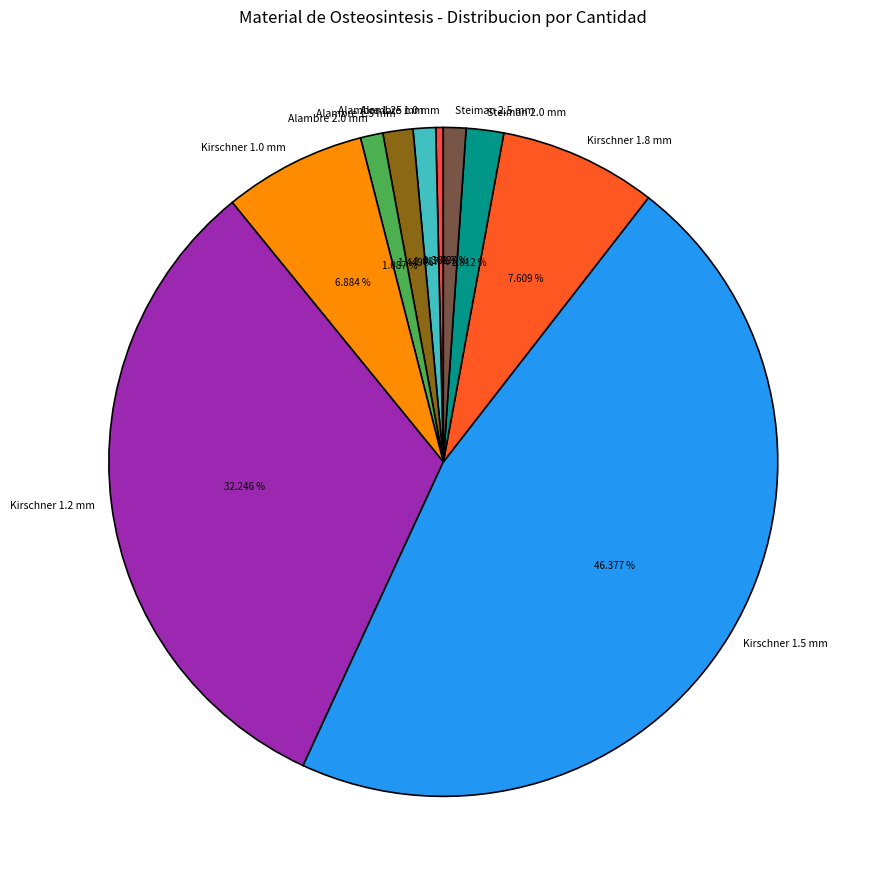

To the nearest percent, what is the average slice percentage?

10%